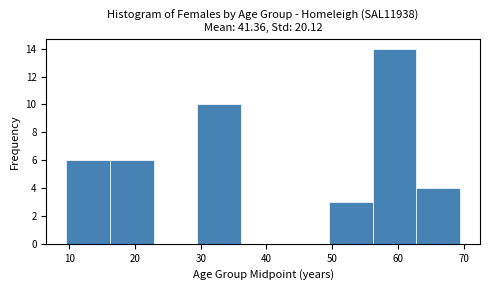

Reading left to right, list every bar in this chart as the range it spans on the x-axis followed by its height. Neither the bar edges nor the heights are printed on the chart, so give them approximately, as read against the axes.

10 to 16: 6
16 to 23: 6
23 to 30: 0
30 to 36: 10
36 to 43: 0
43 to 50: 0
50 to 56: 3
56 to 63: 14
63 to 70: 4